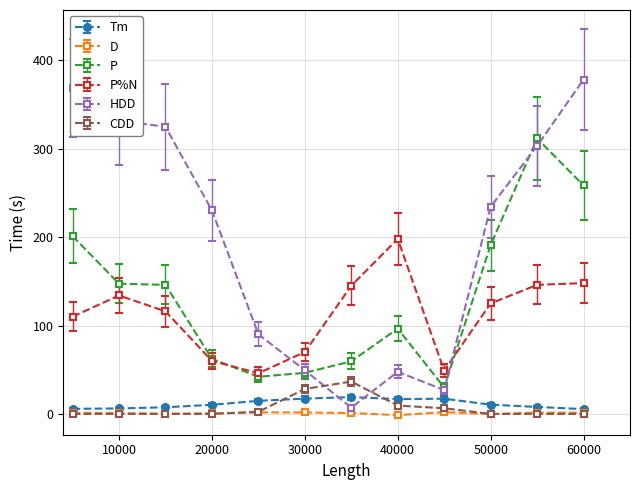

What is the maximum value for Tm?

19.0